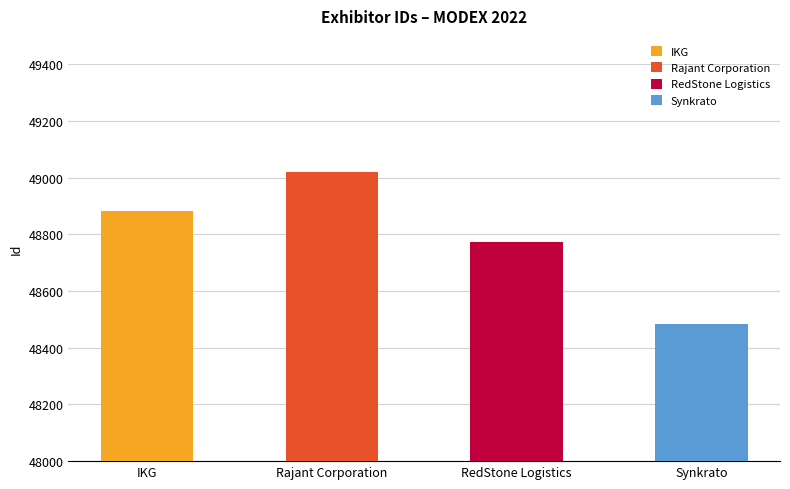

Which label corresponds to the smallest value in the chart?

Synkrato